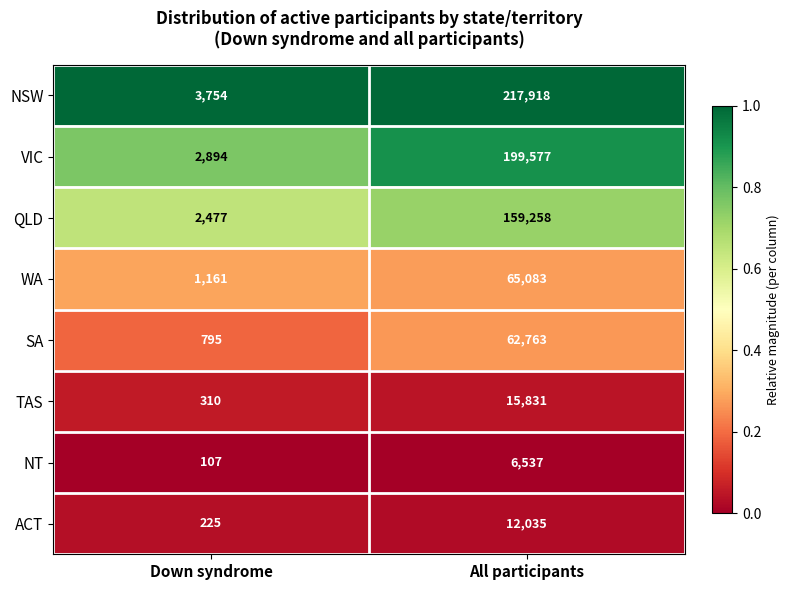

What is the difference between the NSW values at Down syndrome and All participants?

214164